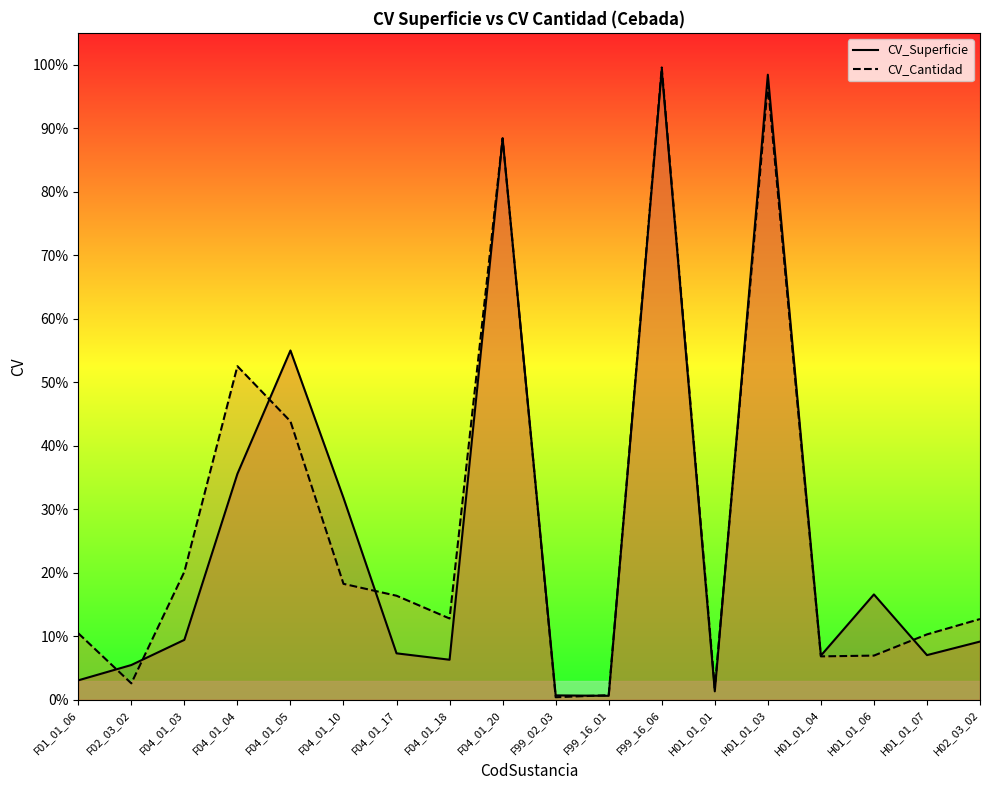

Does the chart display data point markers on the line(s)?

No